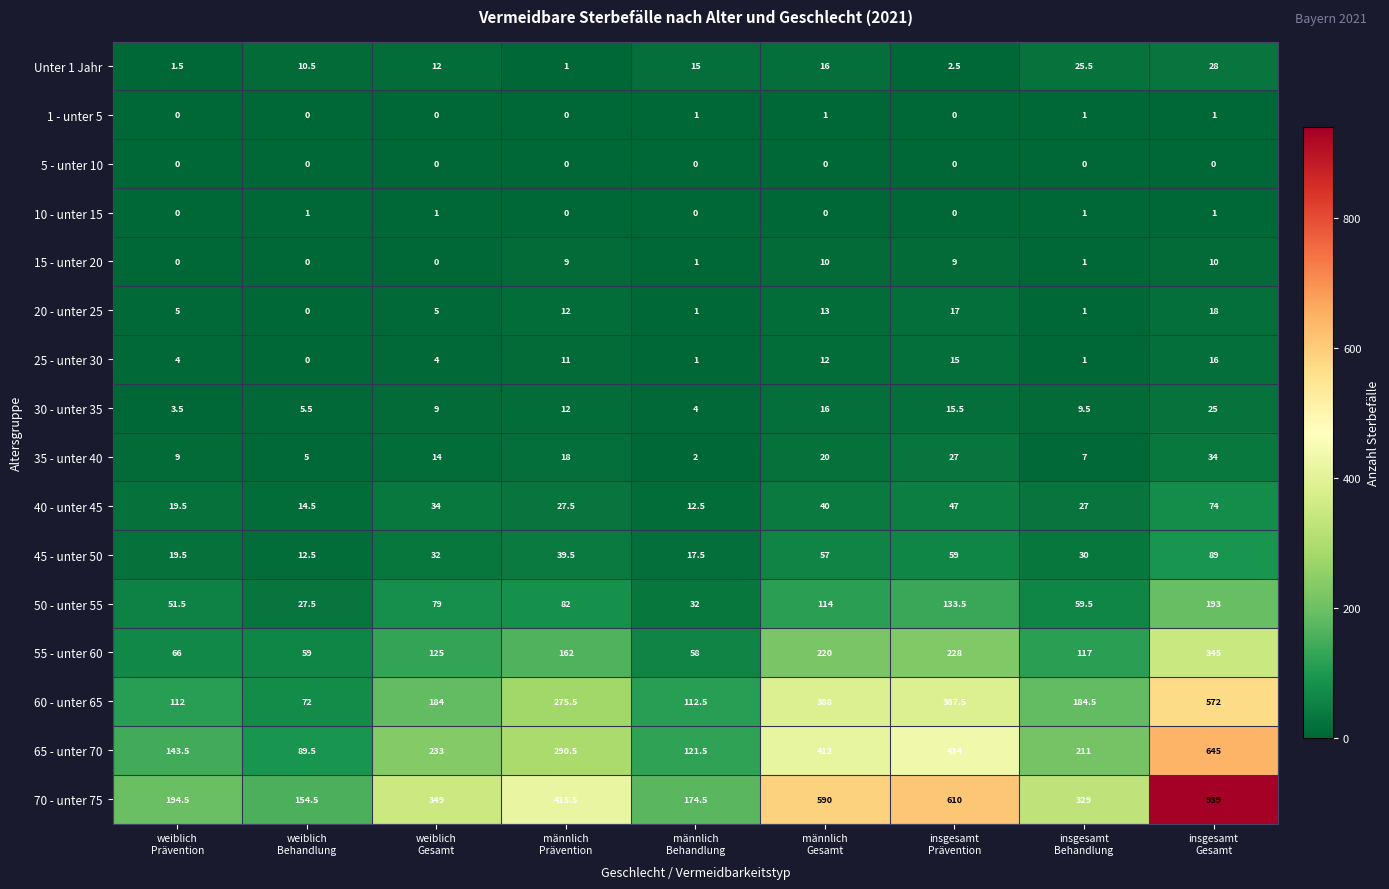

What is the spread (max minus min) of values at männlich
Gesamt?

590.0